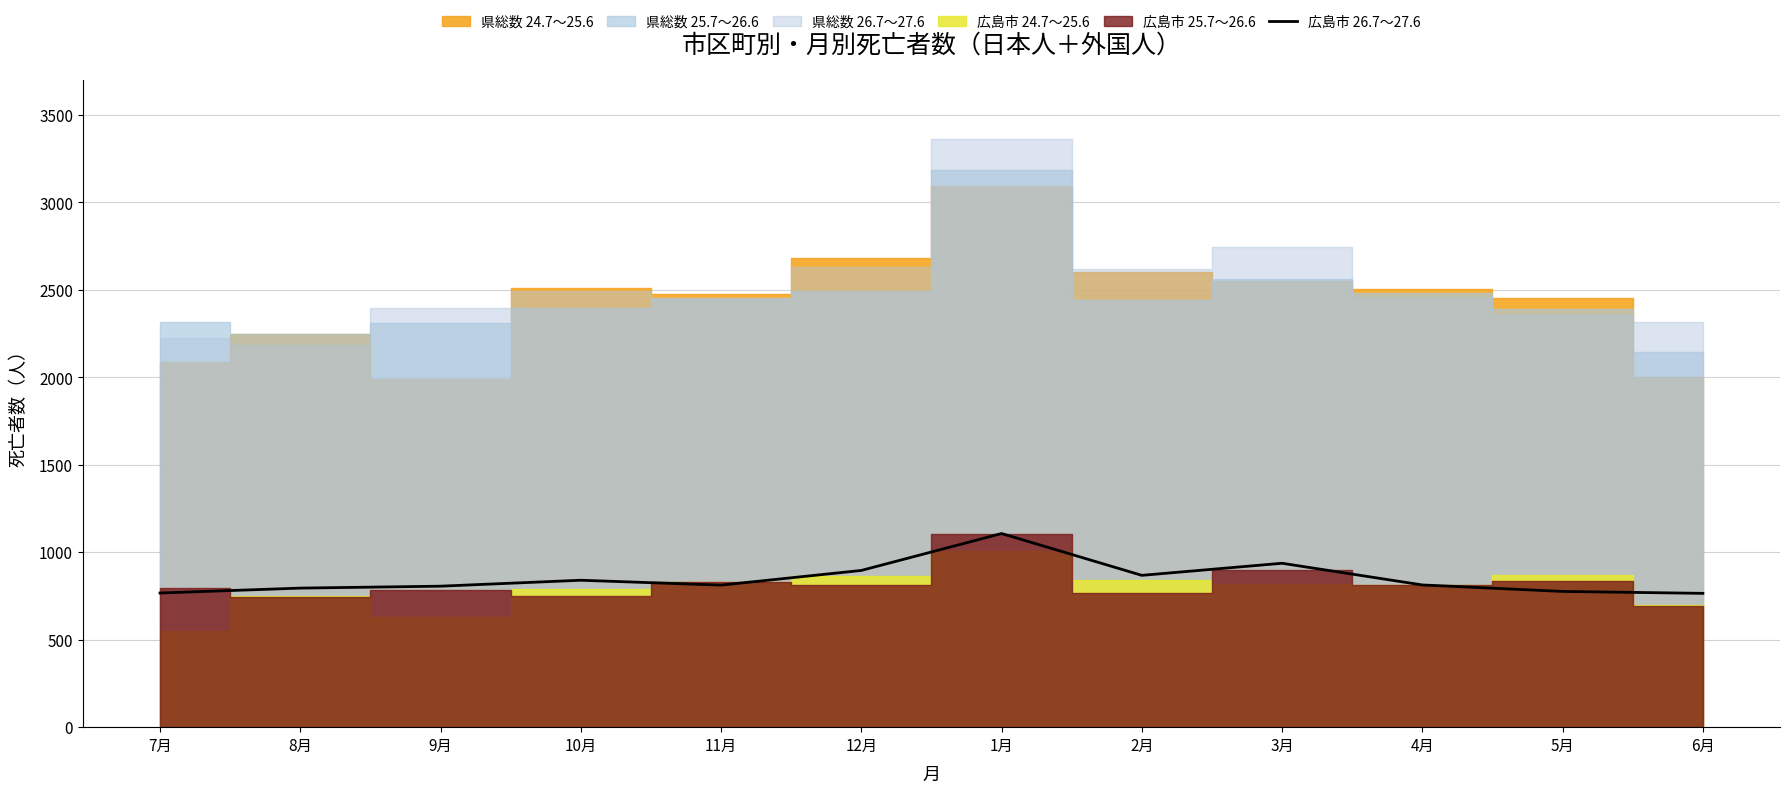

The value at 9月 is 1209. True or false?

False